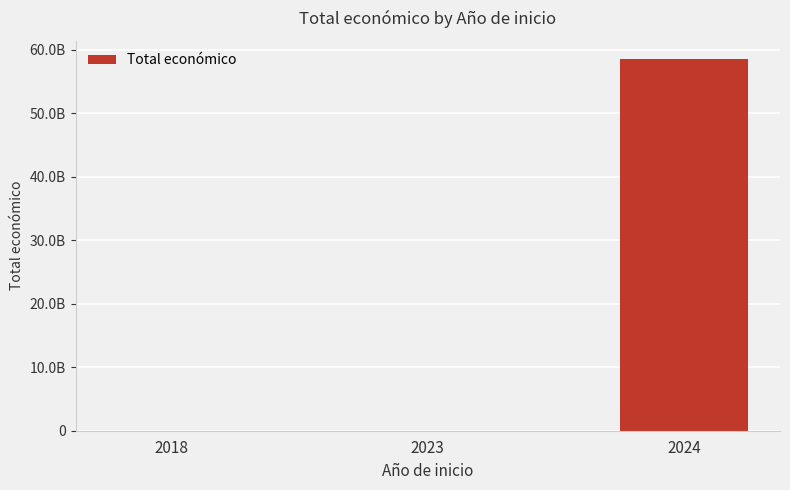

Are the bars horizontal?

No